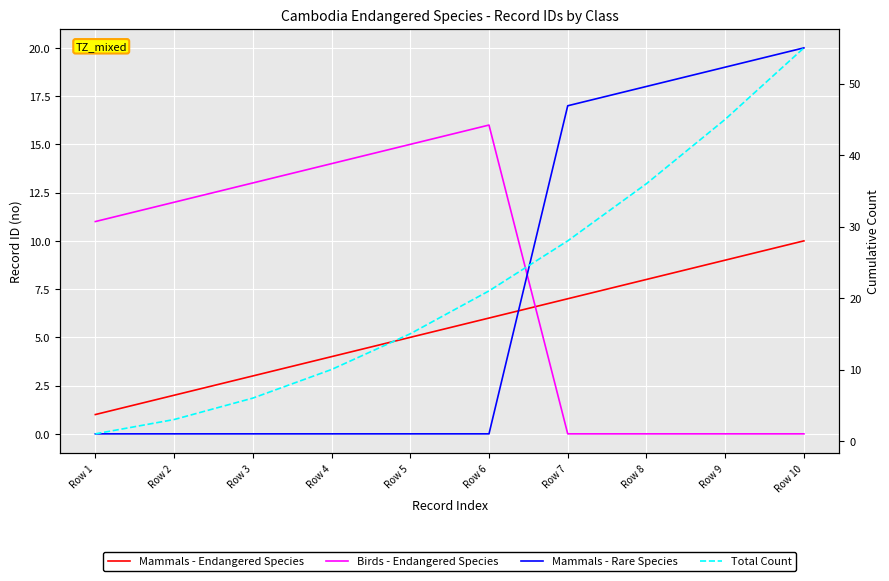

True or false: Birds - Endangered Species and Total Count cross at least once.

False